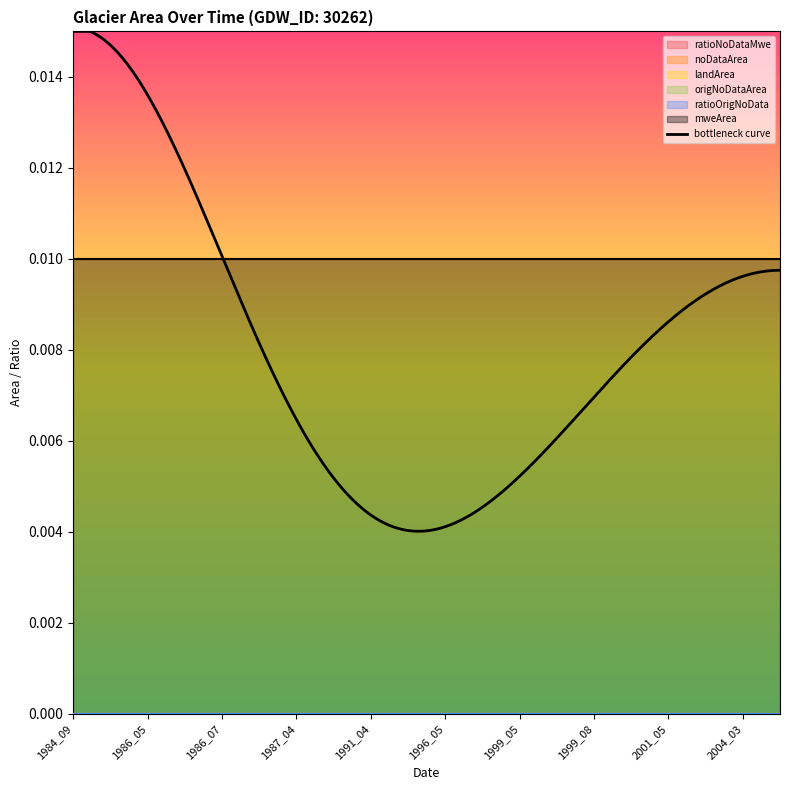

True or false: origNoDataArea and mweArea cross at least once.

False